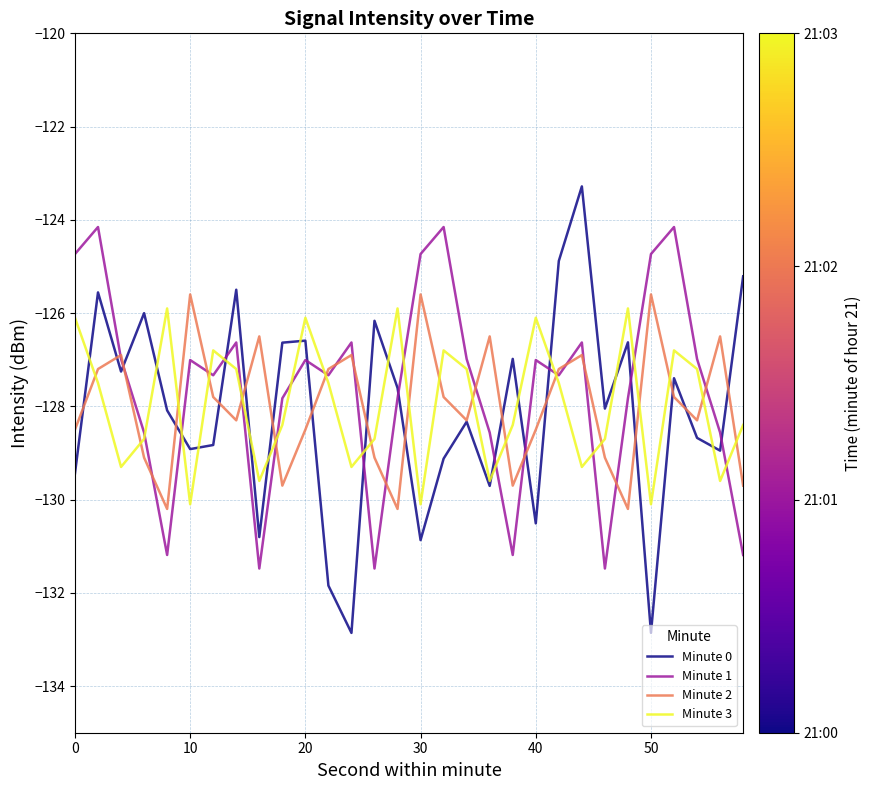

What is the smallest value displayed?

-132.9